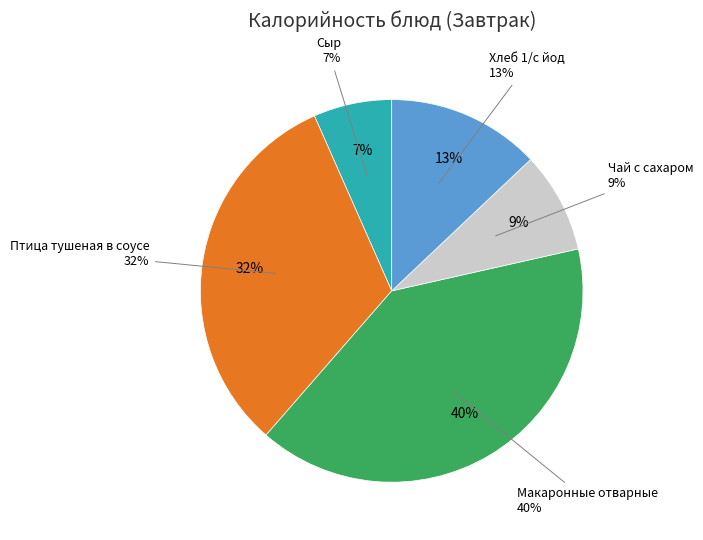

Rank the categories by value from lowest to highest.

Сыр, Чай с сахаром, Хлеб 1/с йод, Птица тушеная в соусе, Макаронные отварные